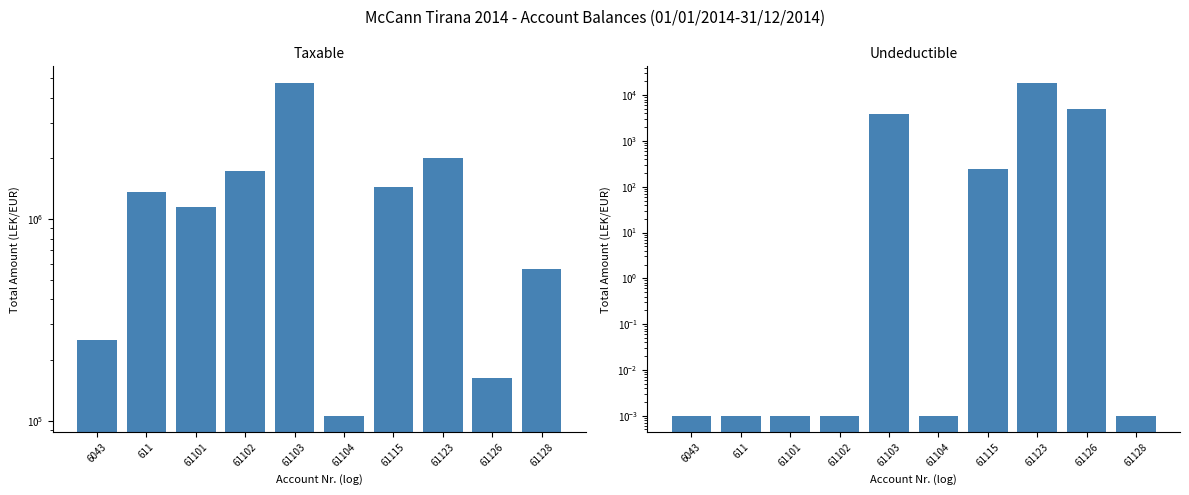

Which series has the widest spread of values?

Taxable